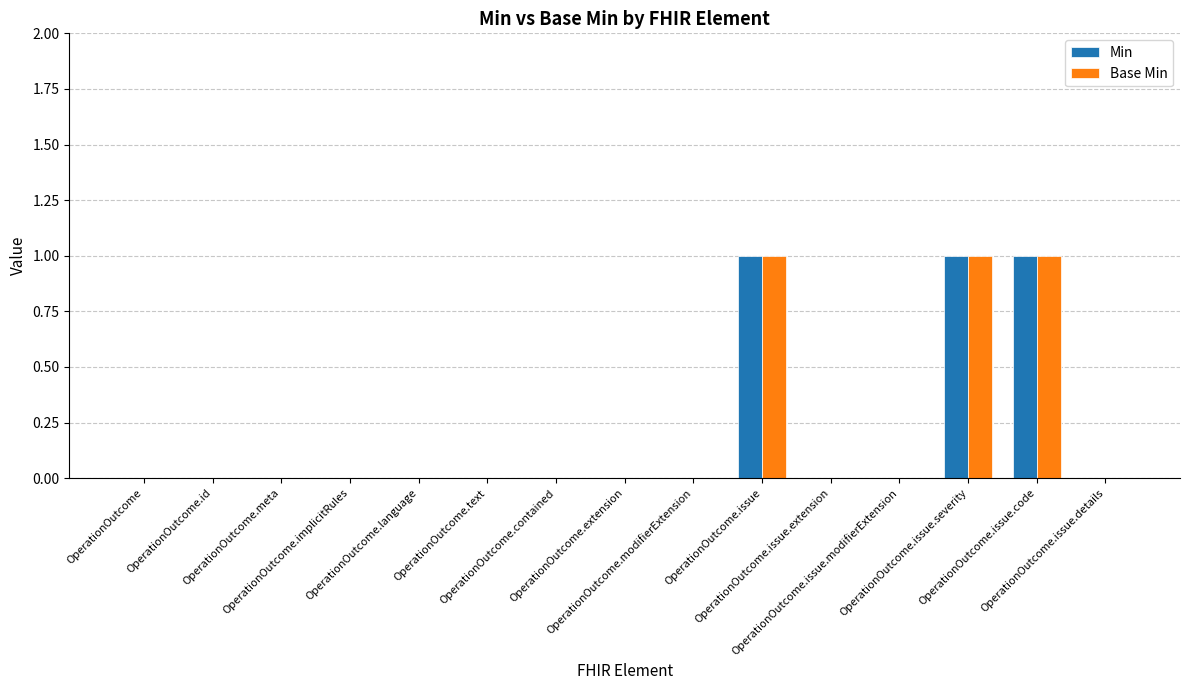

What is the sum of the Min values at OperationOutcome.meta and OperationOutcome.issue.severity?

1